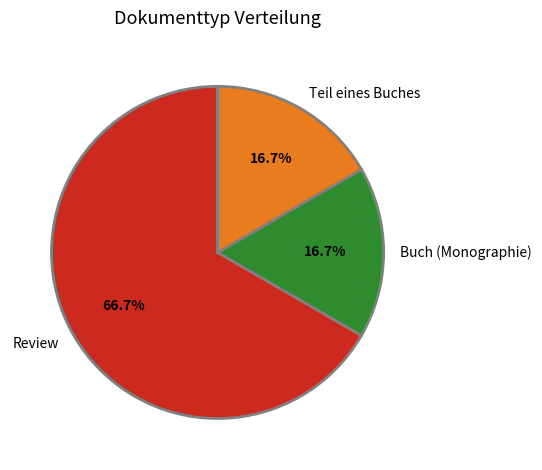

The Review slice represents 2% of the pie. True or false?

False